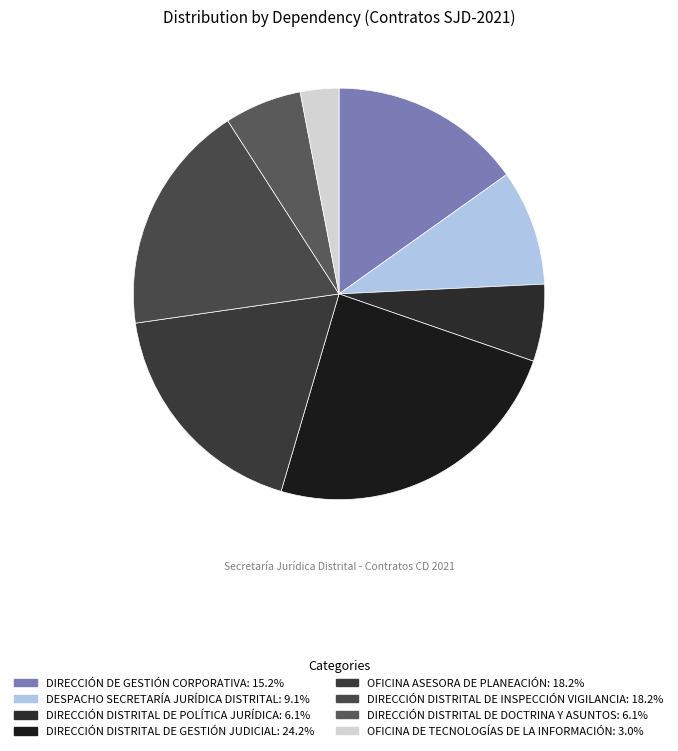

Which slice is the smallest?

OFICINA DE TECNOLOGÍAS DE LA INFORMACIÓN